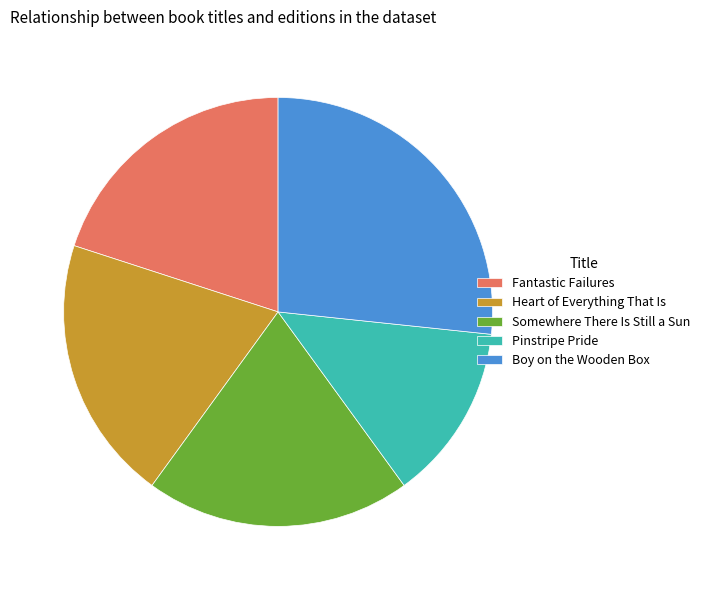

What is the largest slice in the pie chart?

Boy on the Wooden Box